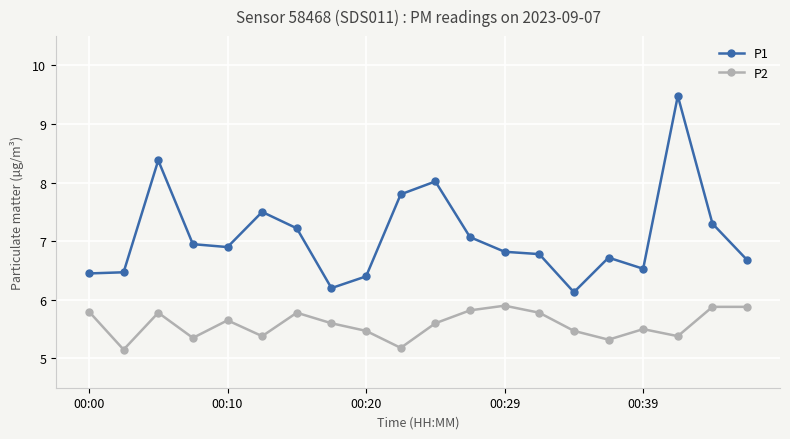

Which series has the widest spread of values?

P1